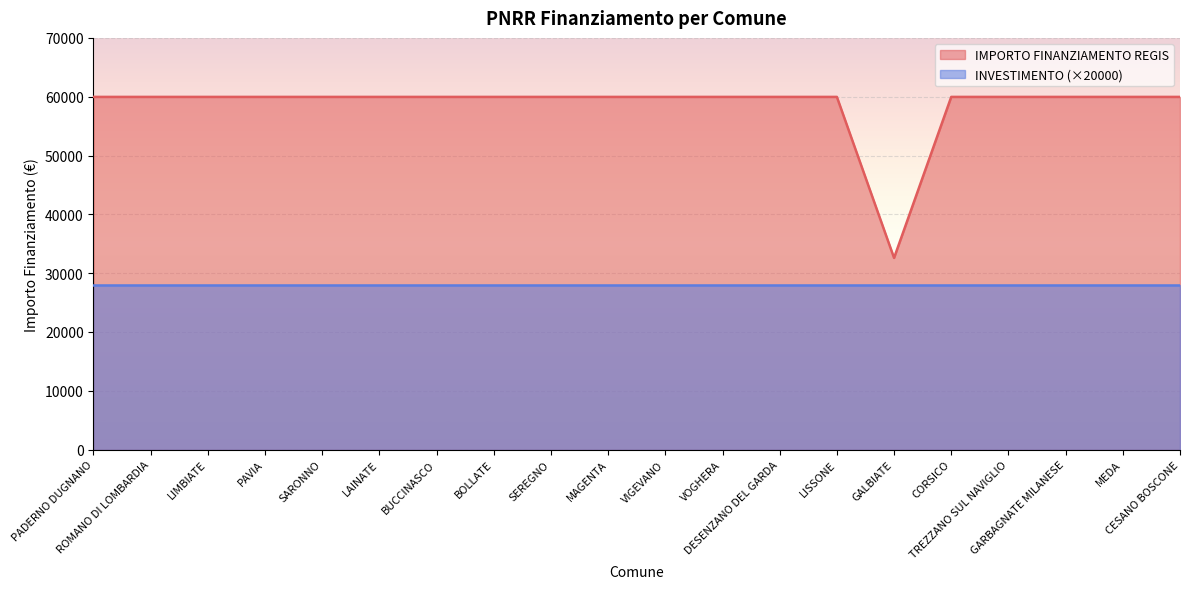

Is it true that the value at SEREGNO is 29499?

False